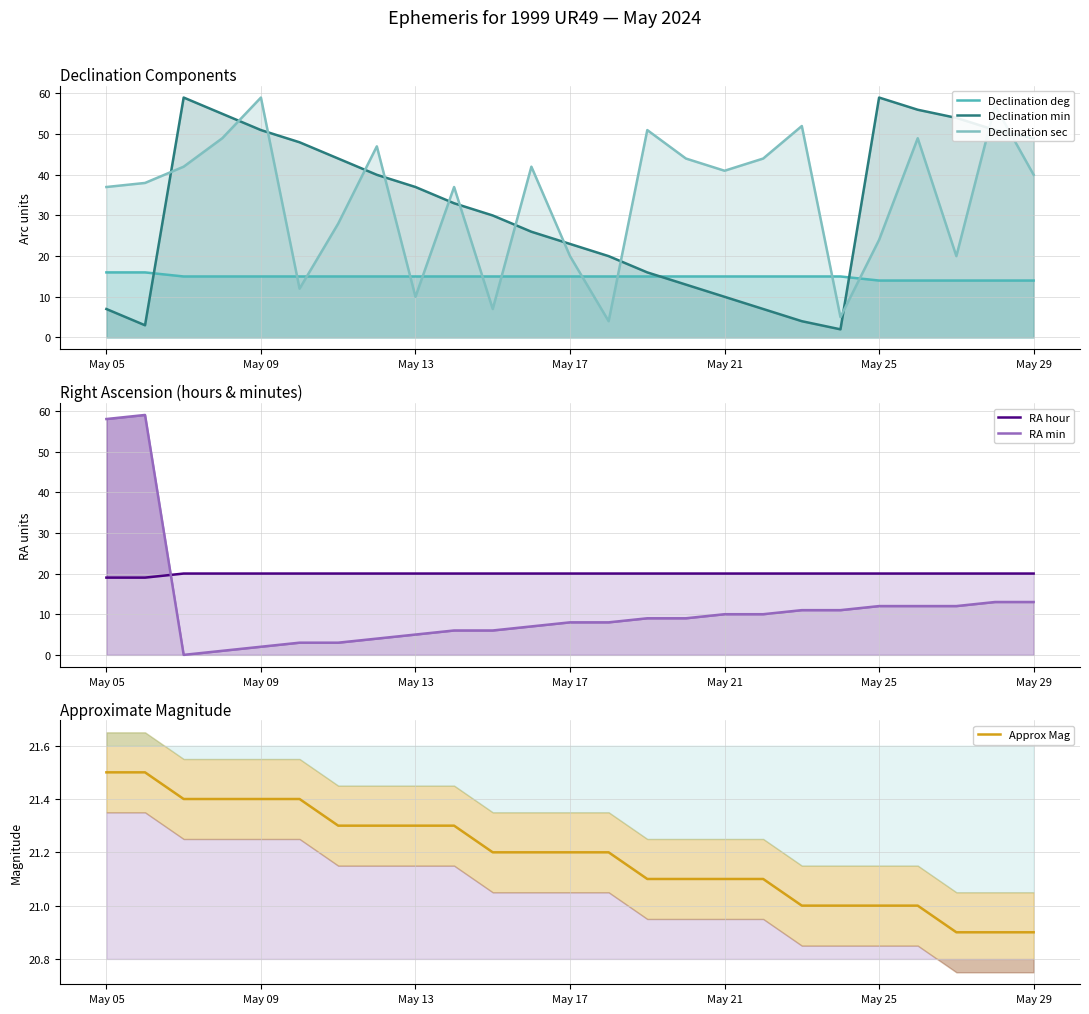

What is the highest value of the Approx Mag series?

21.5